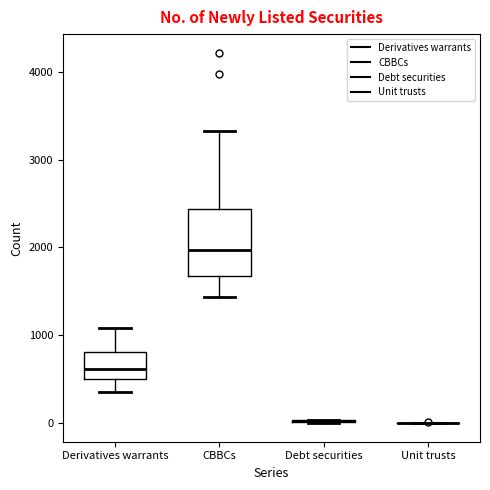

Reading left to right, transcribe this box plot: for each box, give where its median line is, the range the box spans, and where its two whiskers end, as read against the y-axis. The values are not printed on the chart, so give them approximately, as read against the axis.

Derivatives warrants: median 600, box 500 to 800, whiskers 400 to 1100
CBBCs: median 2000, box 1700 to 2400, whiskers 1400 to 3300
Debt securities: box collapsed to a line at 0, whiskers 0 to 0
Unit trusts: box collapsed to a line at 0, whiskers 0 to 0